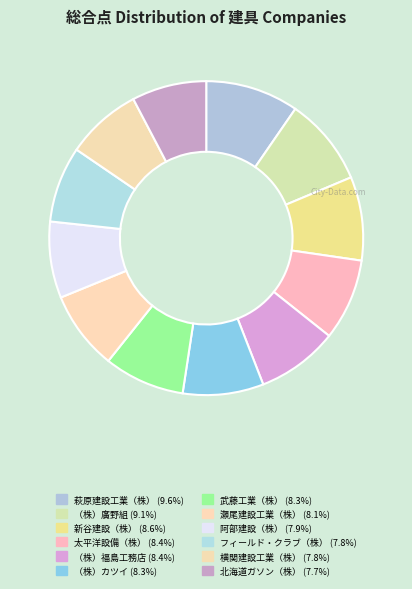

What is the largest slice in the pie chart?

萩原建設工業（株）